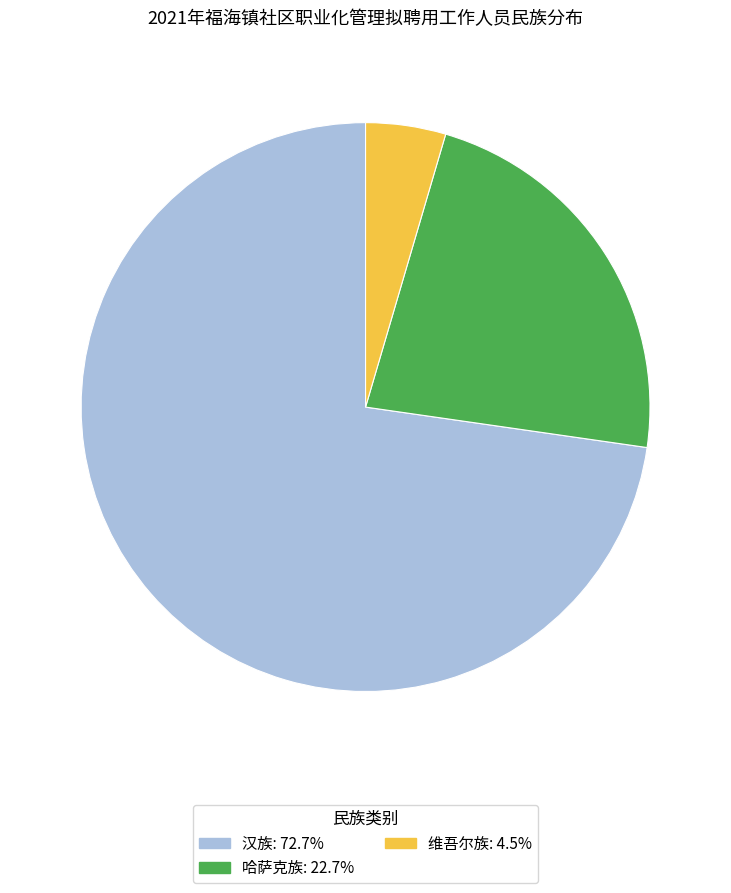

Is the sum of 哈萨克族 and 汉族 greater than half?

Yes